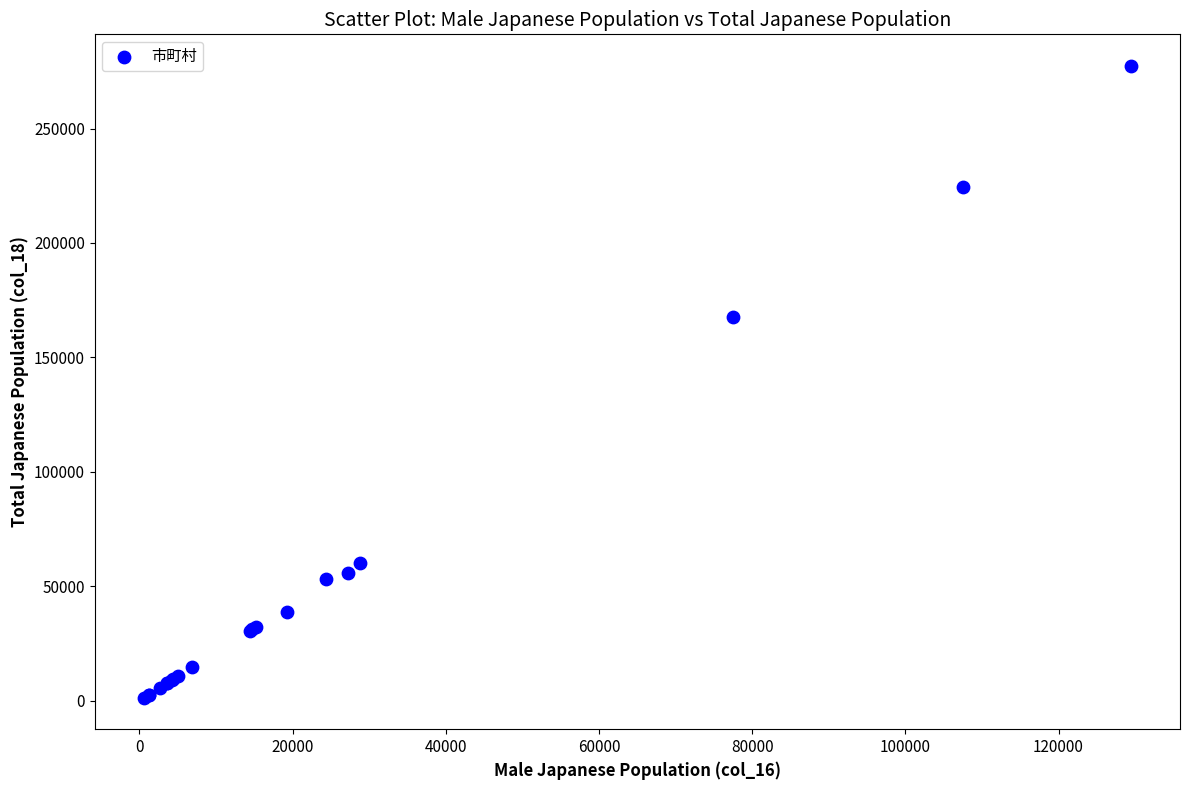

What Y value in the scatter plot is closest to 139352?

167724